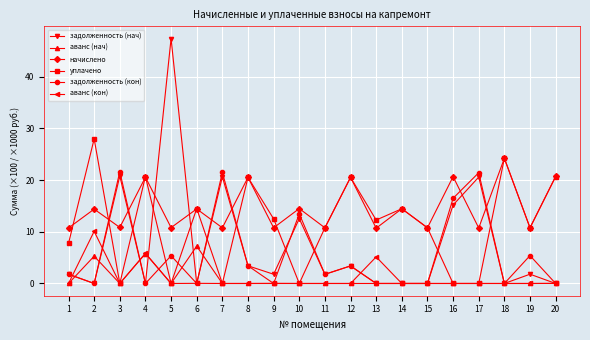

Which series changed the most between 14 and 20?

начислено